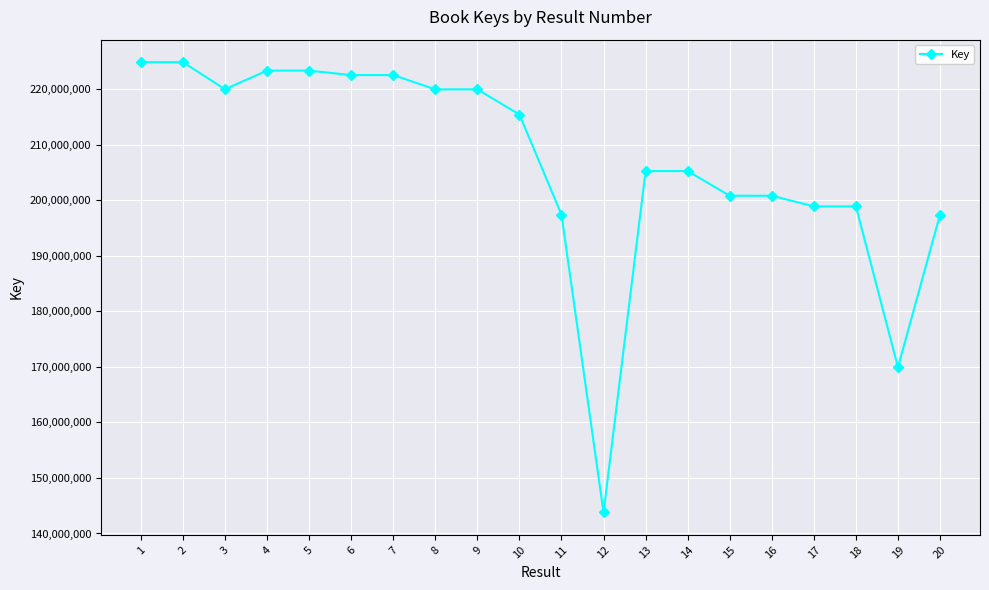

Is it true that the value at 10 is 142389876?

False